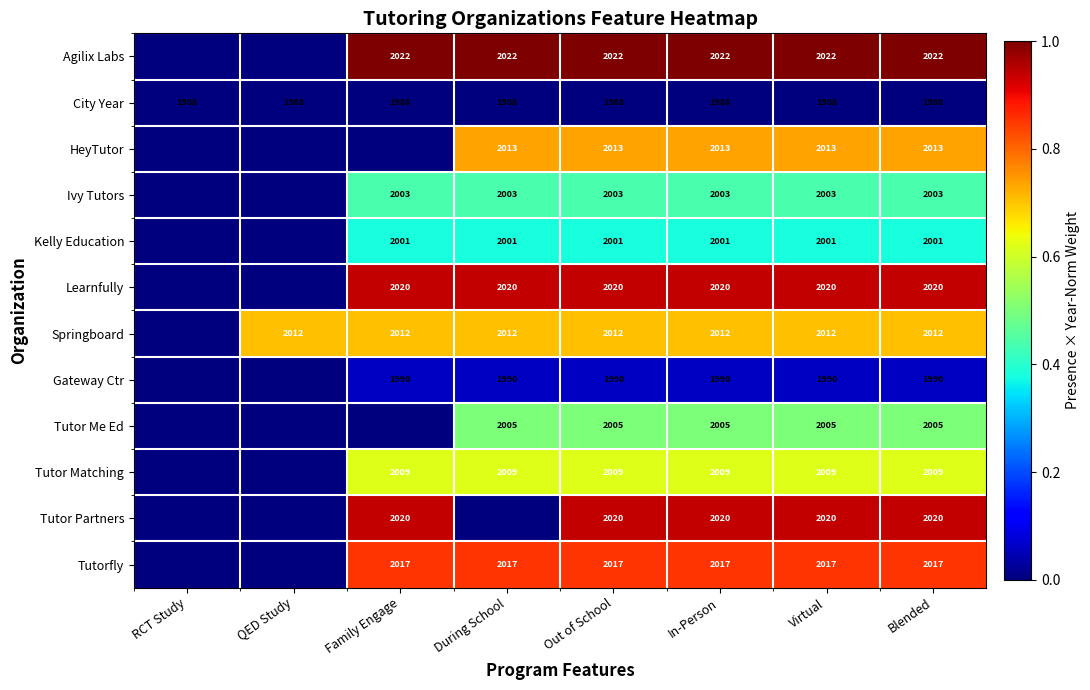

What is the difference between the highest and lowest values at Virtual?

34